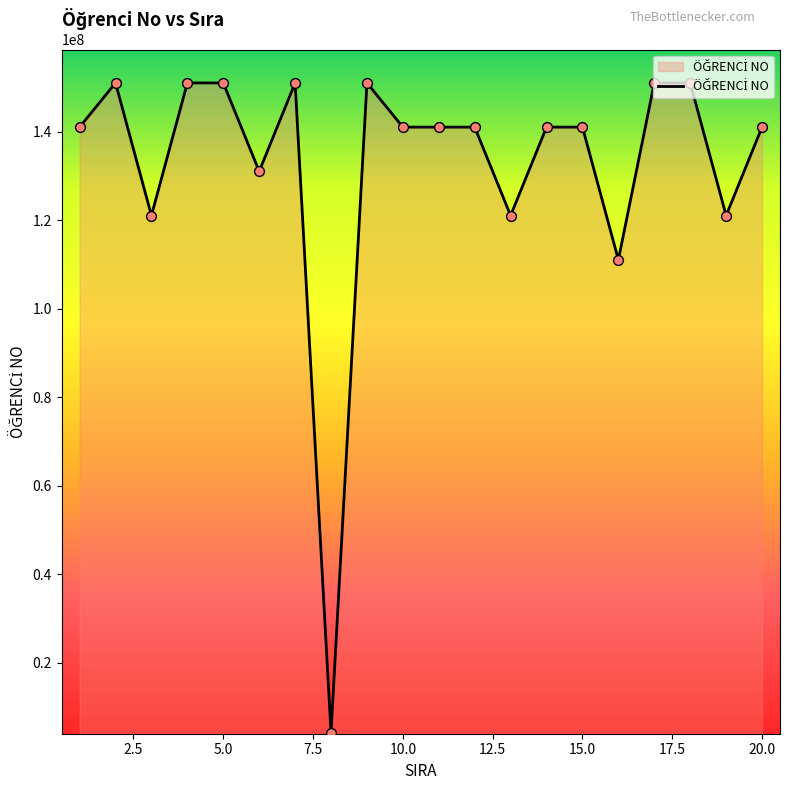

What is the maximum value shown in the chart?

151101051